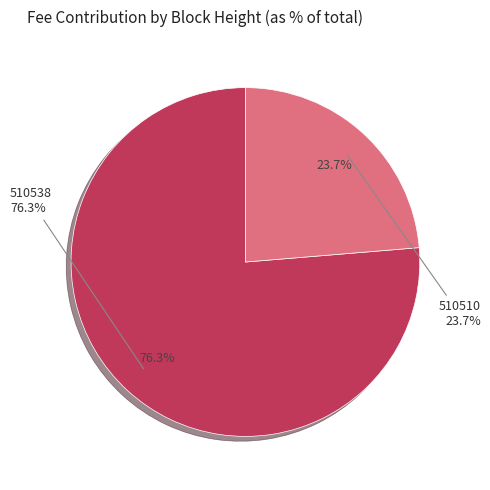

How many slices are in this pie chart?

2